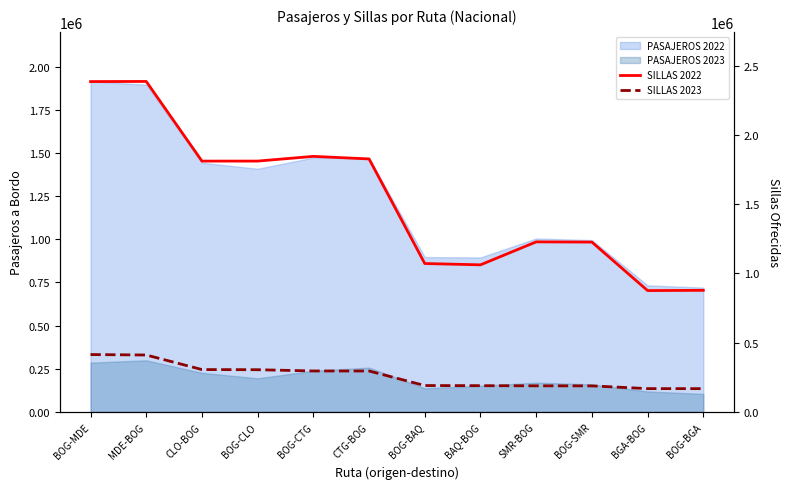

Which label corresponds to the largest value in the chart?

MDE-BOG